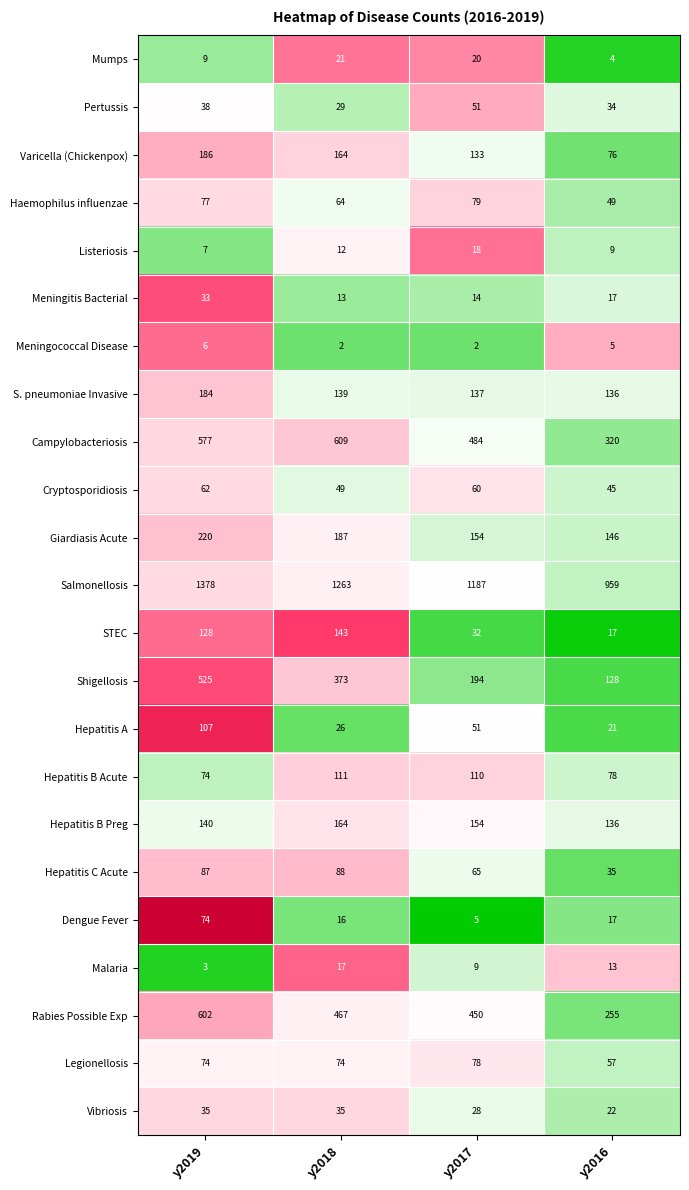

Which series has the widest spread of values?

Salmonellosis